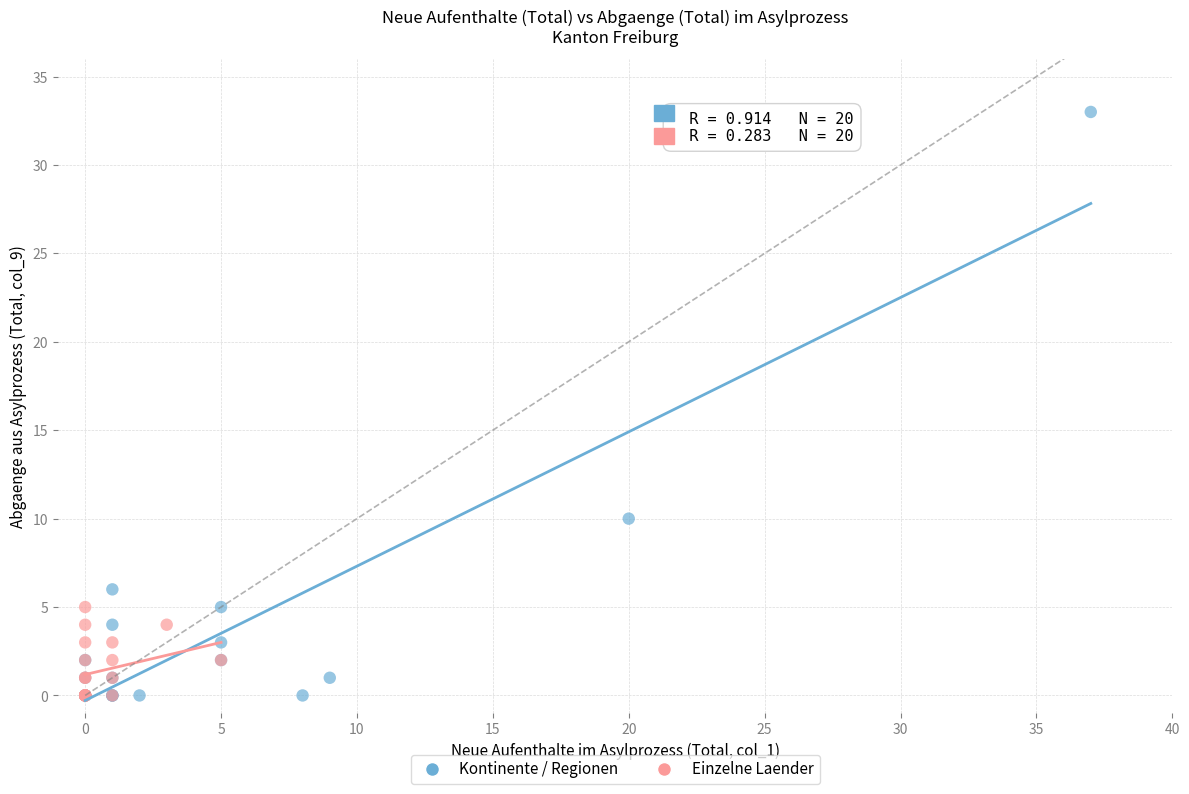

Which series has the largest Y range (max minus min)?

Kontinente / Regionen